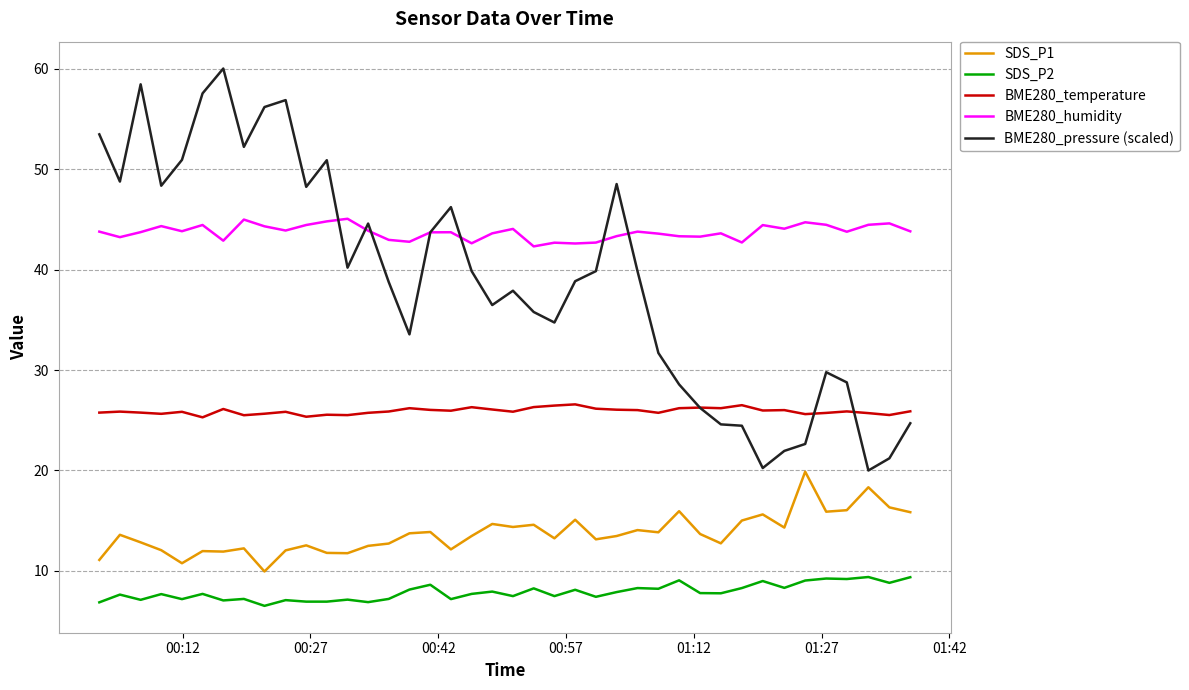

What is the greatest value displayed?

60.0